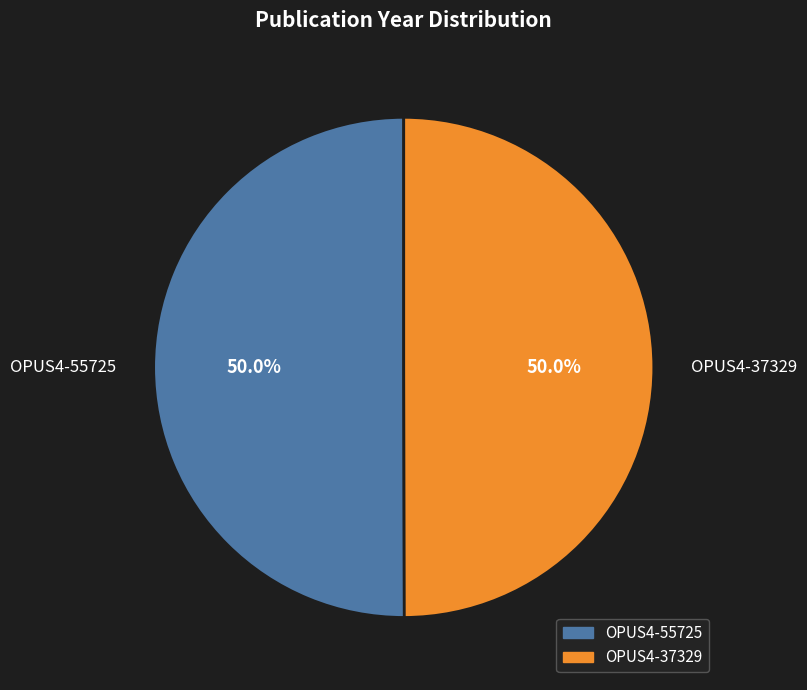

How many slices are in this pie chart?

2